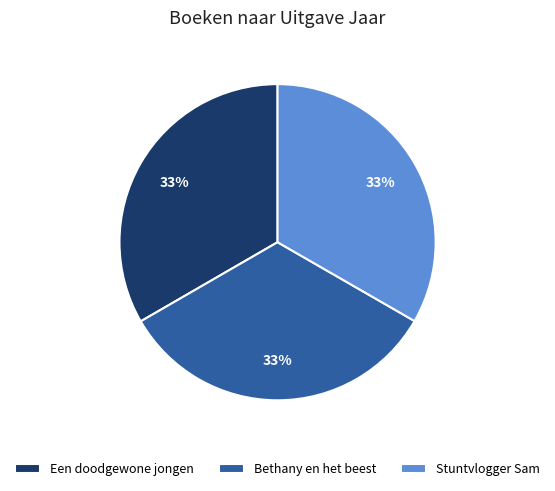

Combined, do Stuntvlogger Sam and Bethany en het beest account for over 50%?

Yes